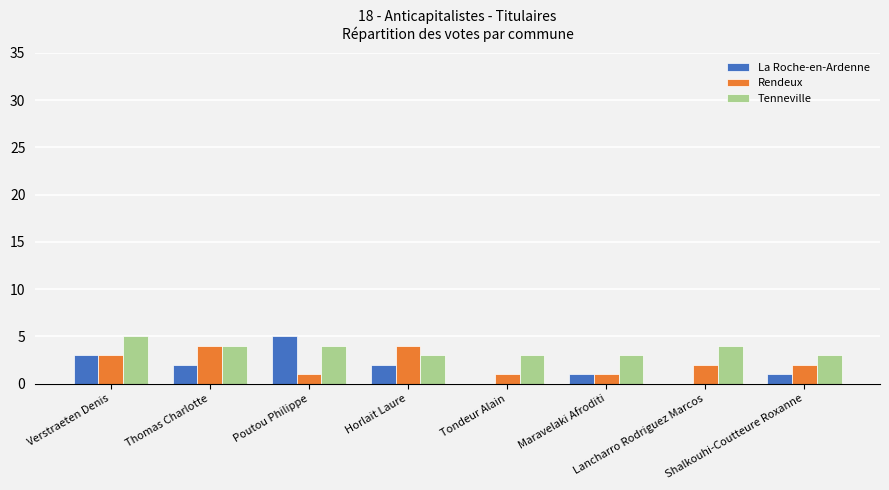

How many categories are shown in the chart?

8